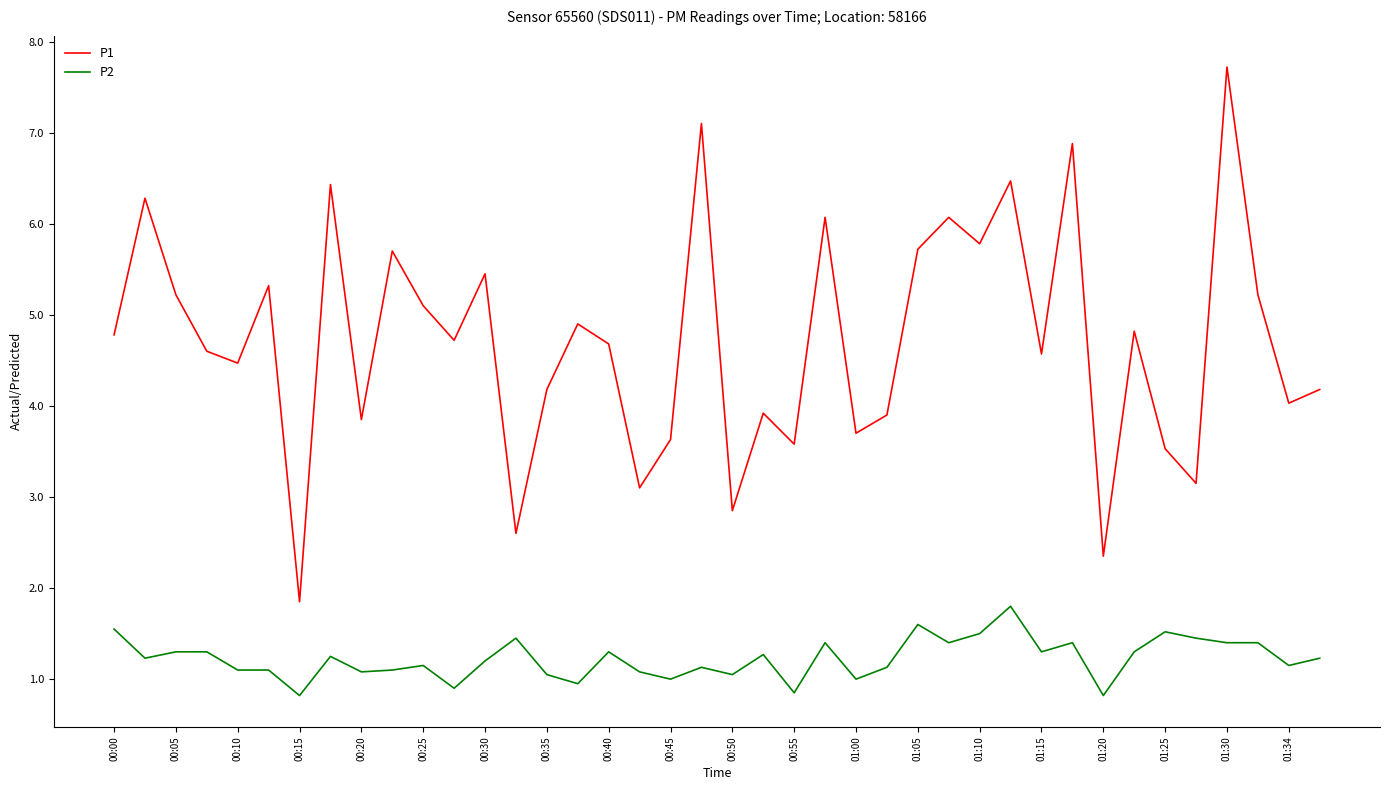

What is the minimum value shown in the chart?

0.8